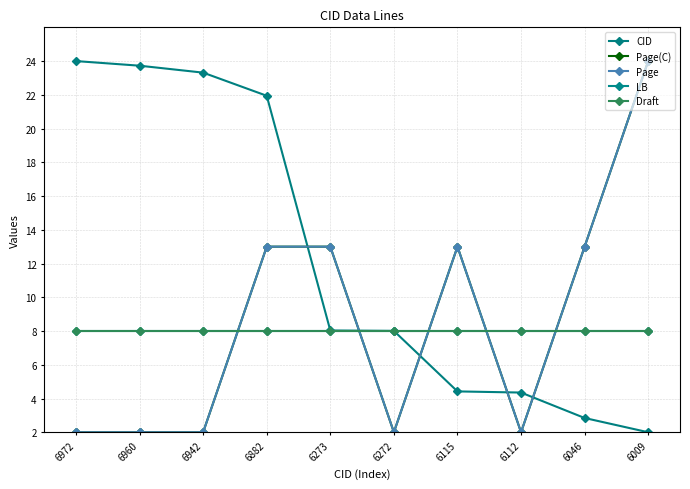

How many categories are shown in the chart?

10